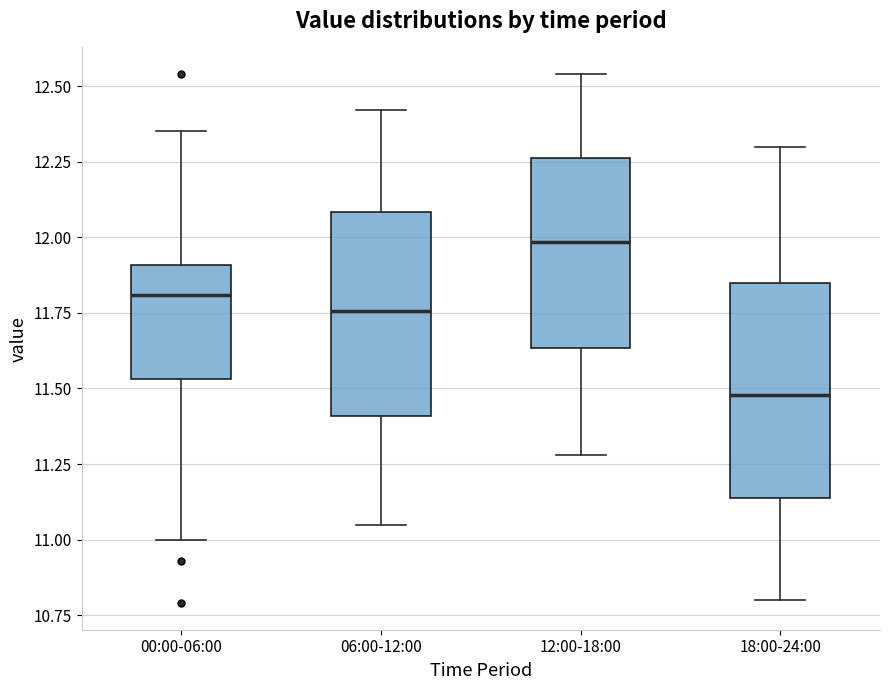

Which box has the lowest median line?

18:00-24:00